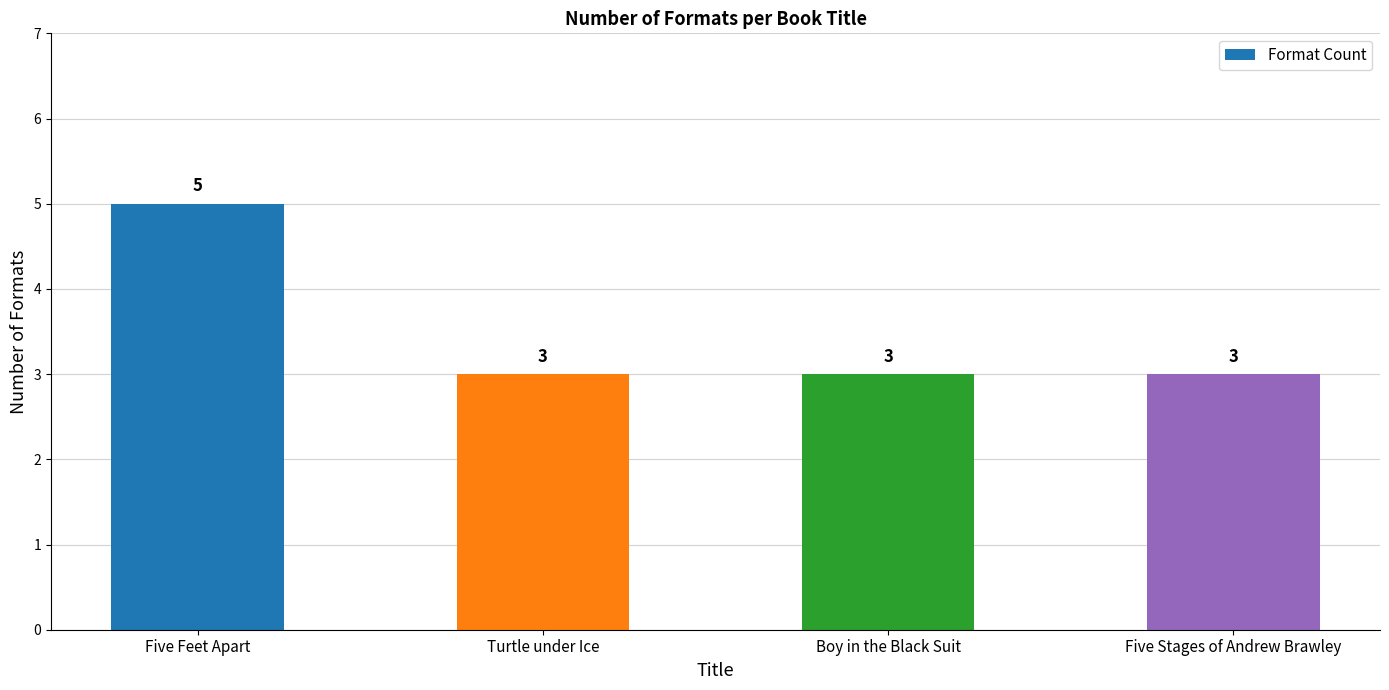

What is the sum of all values?

14